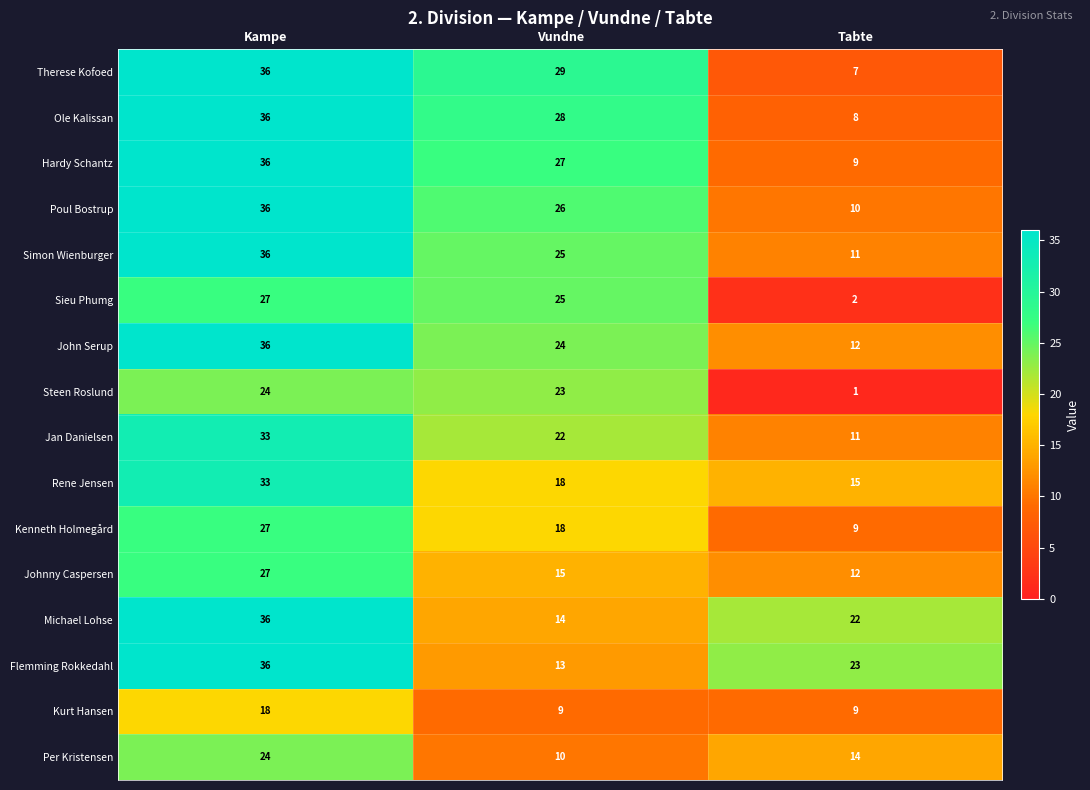

Rank the categories by Michael Lohse value from lowest to highest.

Vundne, Tabte, Kampe